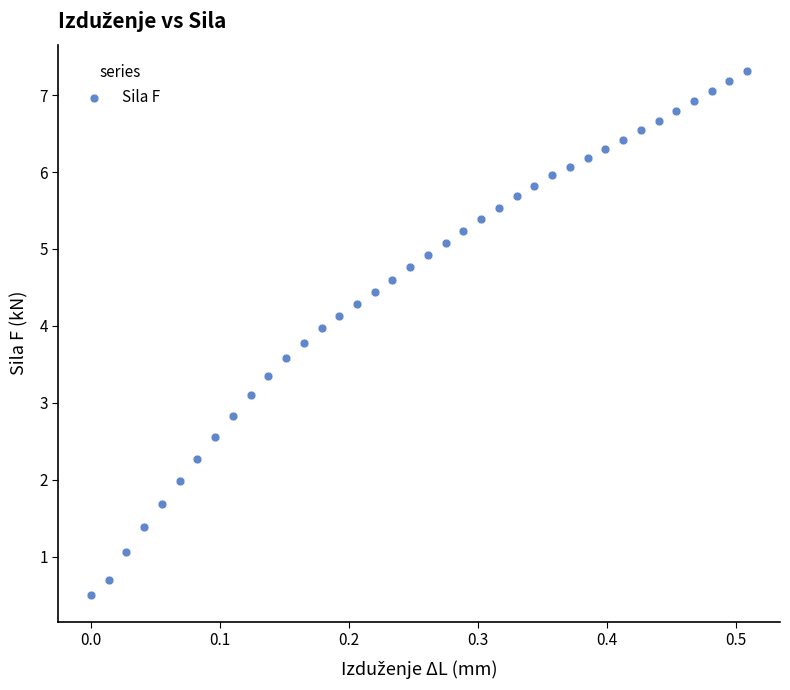

What Y value in the scatter plot is closest to 3?

3.1